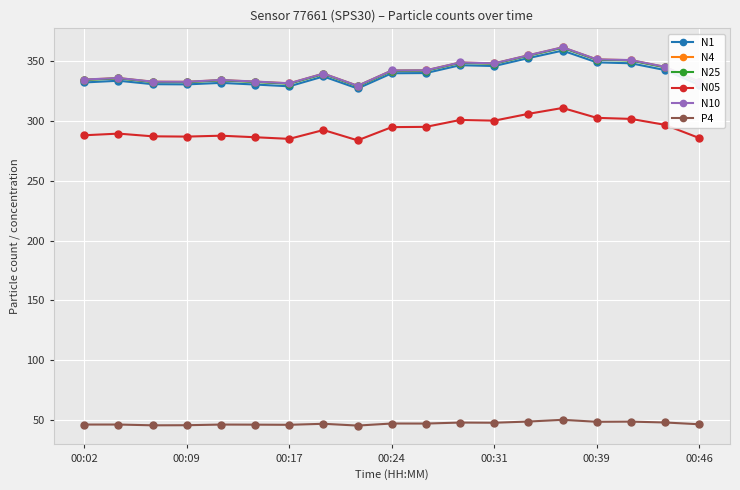

True or false: N10 and N05 intersect in this chart.

False